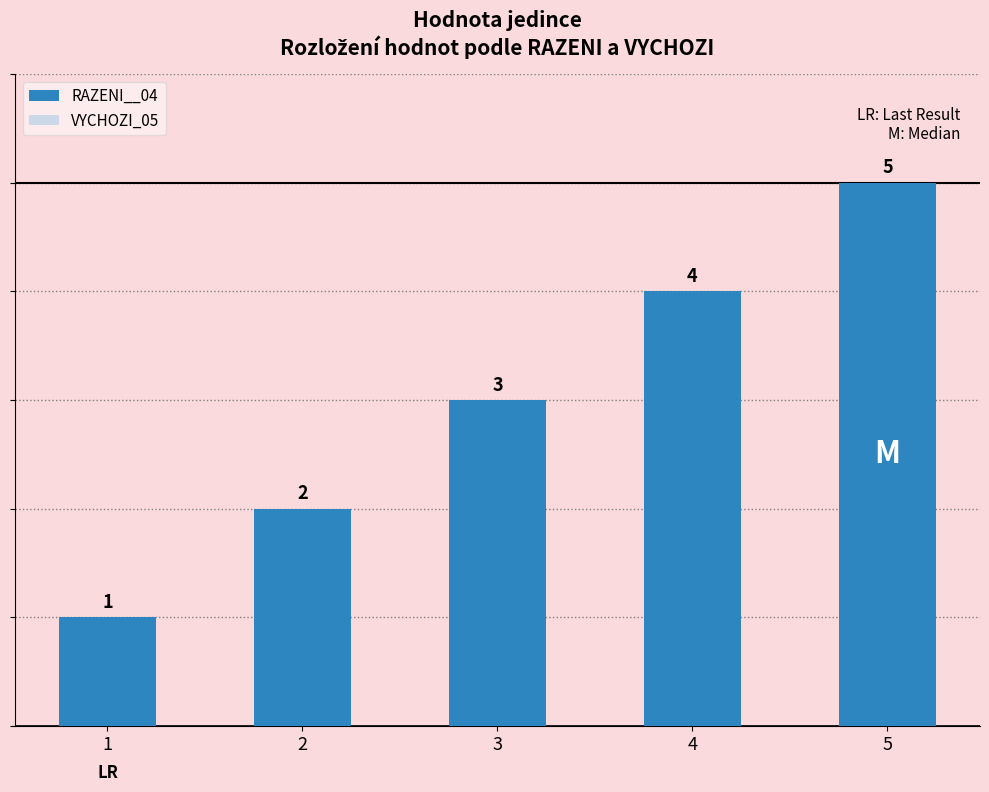

How many values are between 2 and 4?

3